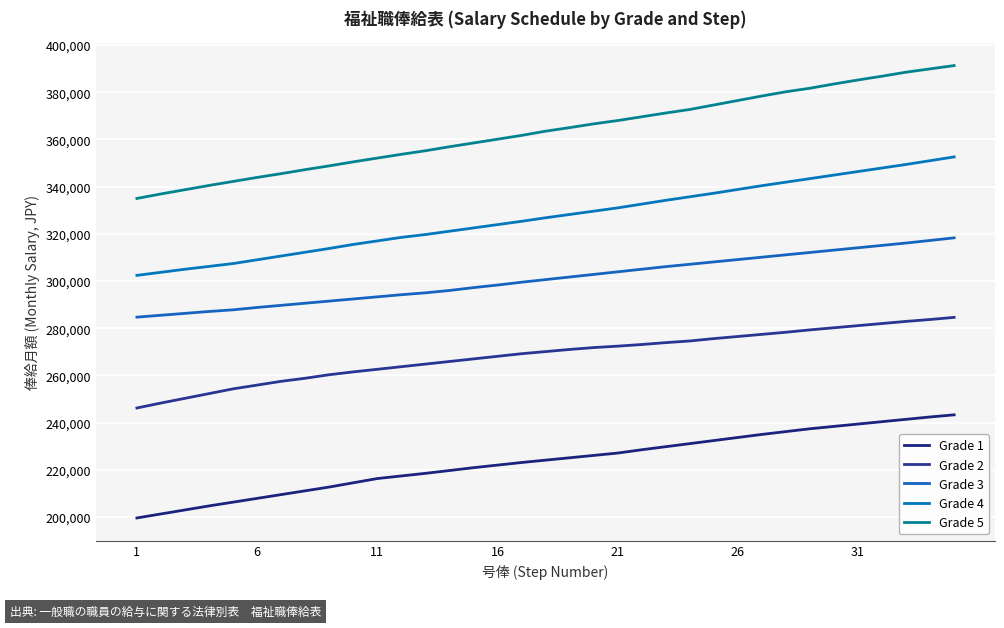

Which series has the largest range (max minus min)?

Grade 5